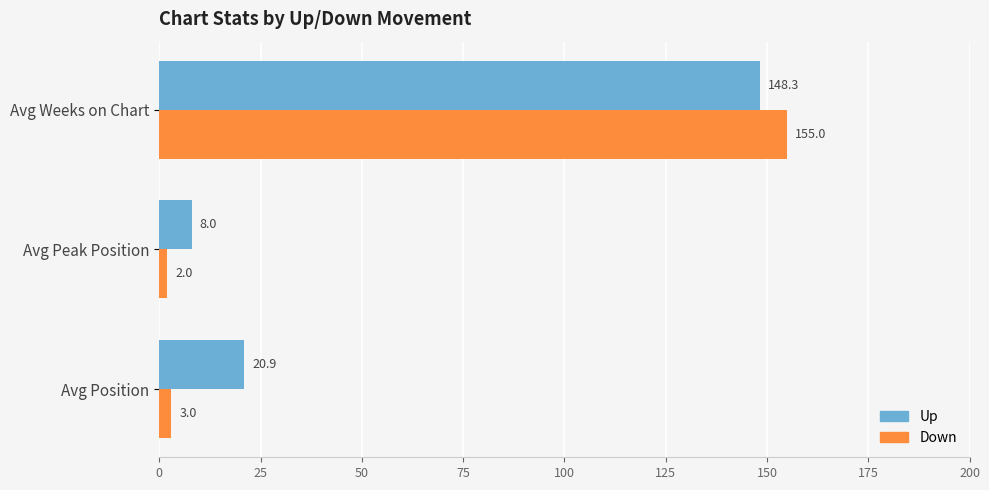

What is the greatest value displayed?

155.0